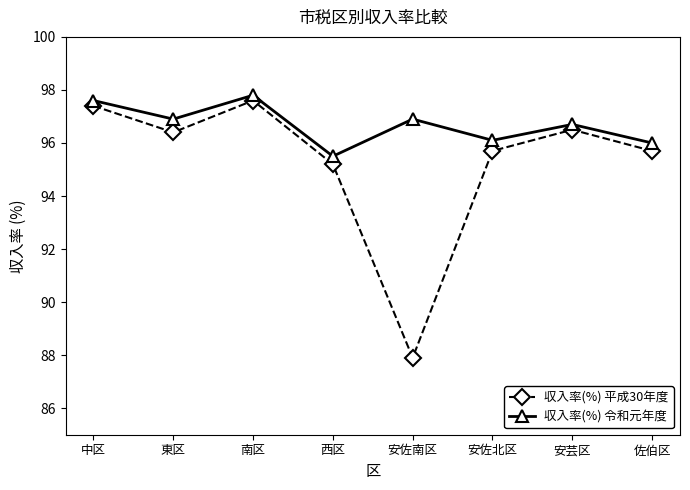

Is it true that 収入率(%) 令和元年度 equals 26.0 at 安芸区?

False